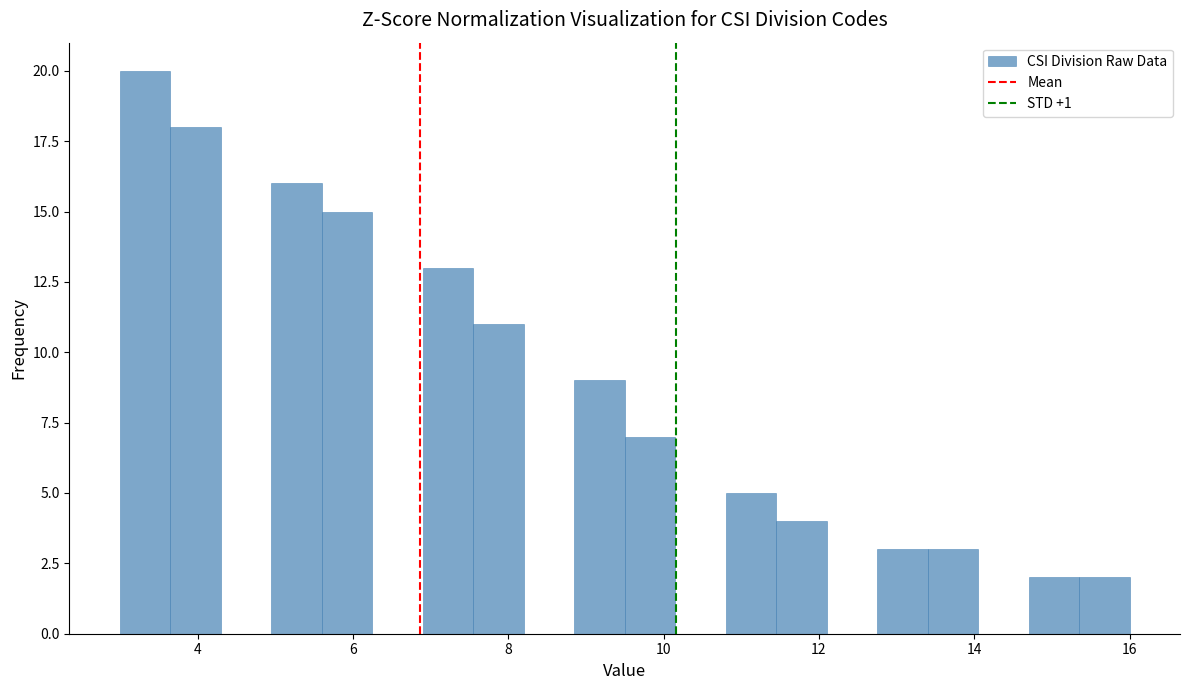

Read against the x-axis, roughly where is the centre of the tallest bar?

3.4